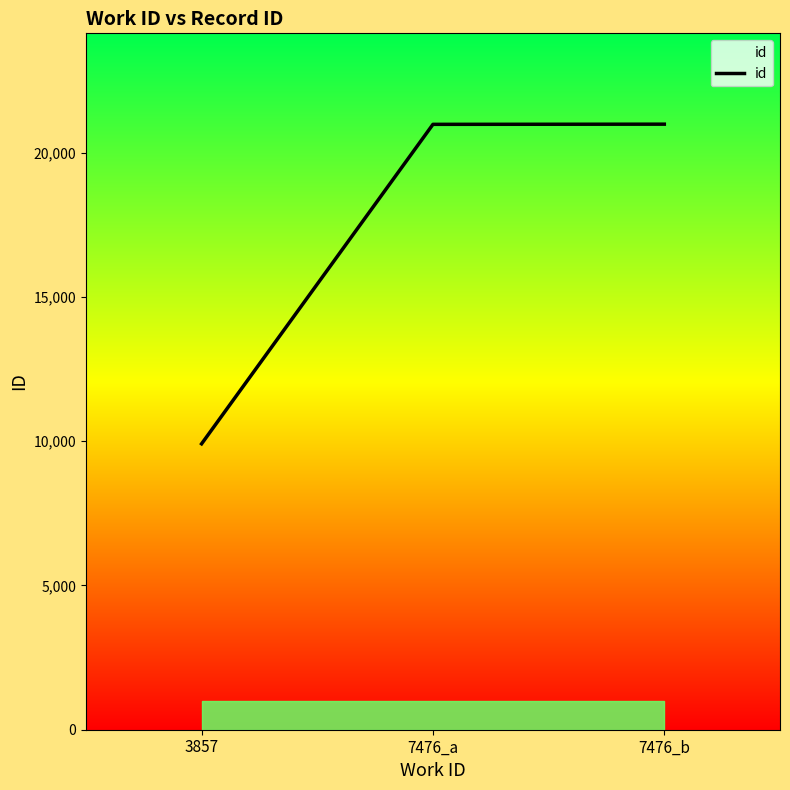

At which category does the chart reach its peak across all series?

7476_b